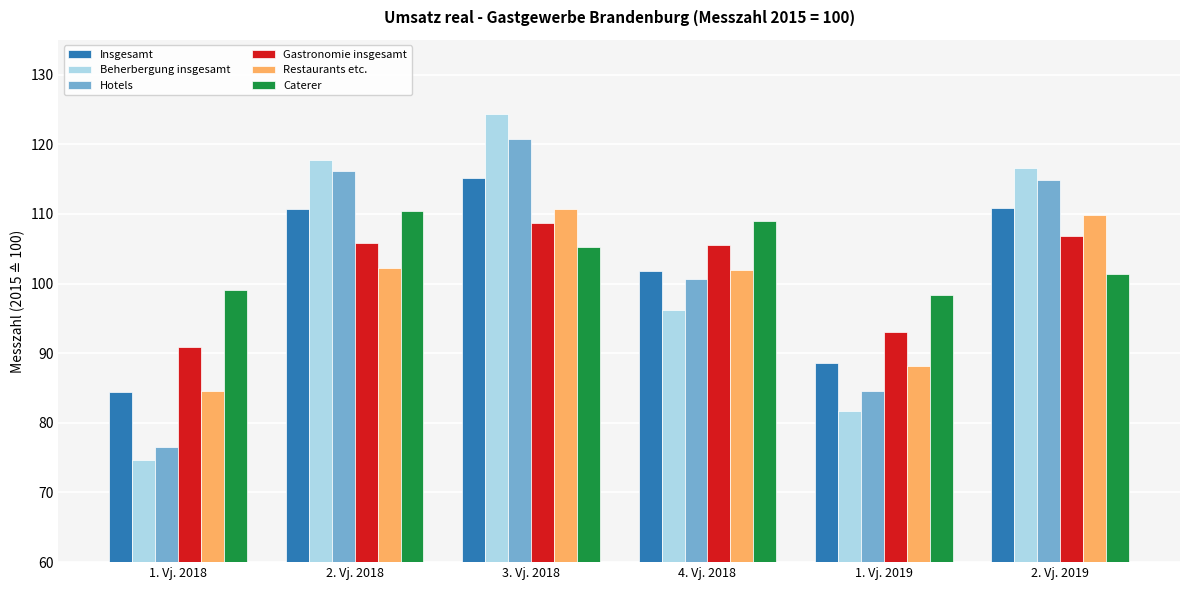

What is the spread (max minus min) of values at 3. Vj. 2018?

19.1